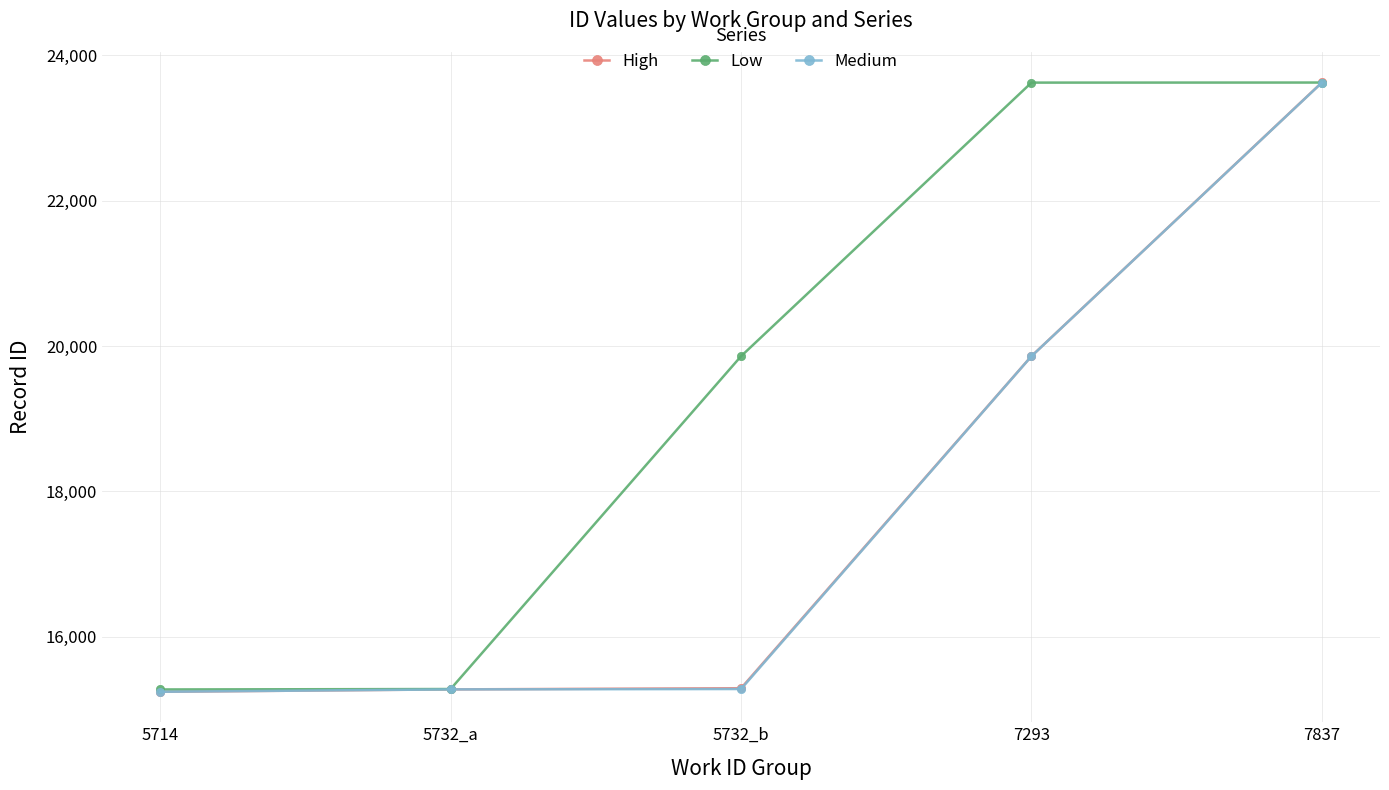

At which category is the sum across all series the highest?

7837